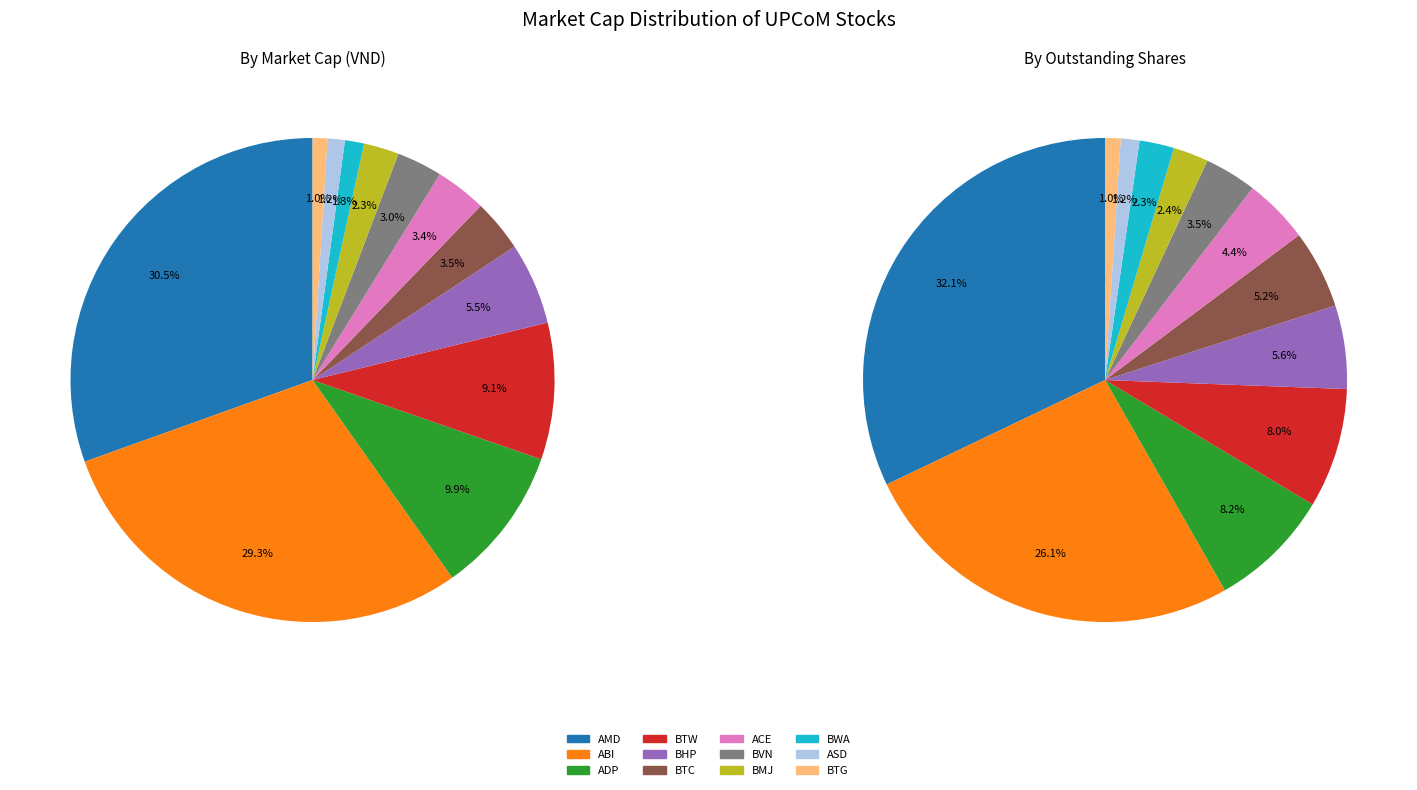

True or false: BTG accounts for 11% of the total.

False